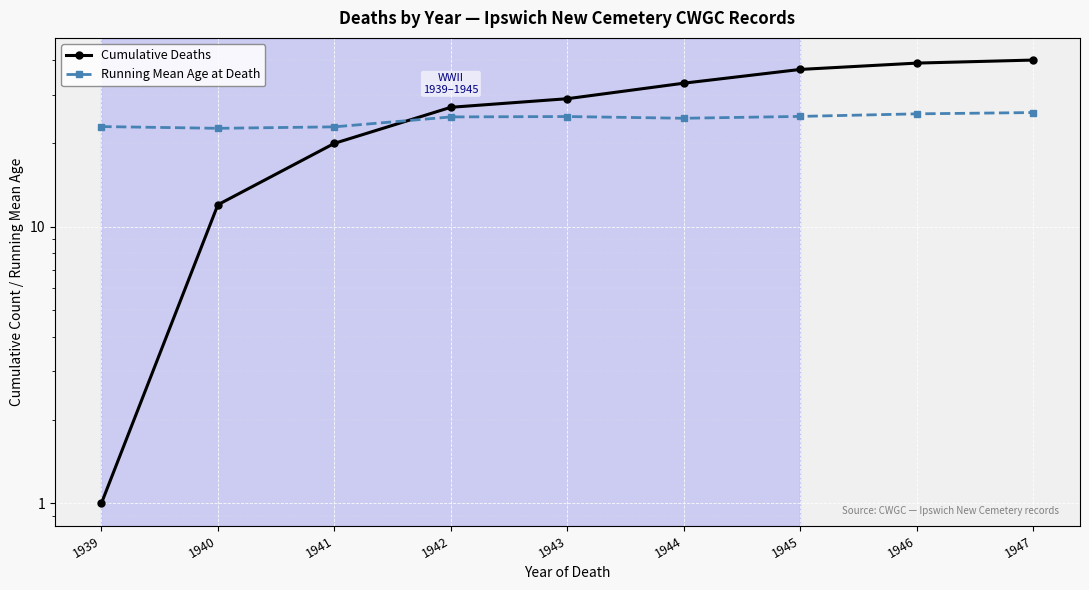

Which series ends up on top after the final intersection of Cumulative Deaths and Running Mean Age at Death?

Cumulative Deaths